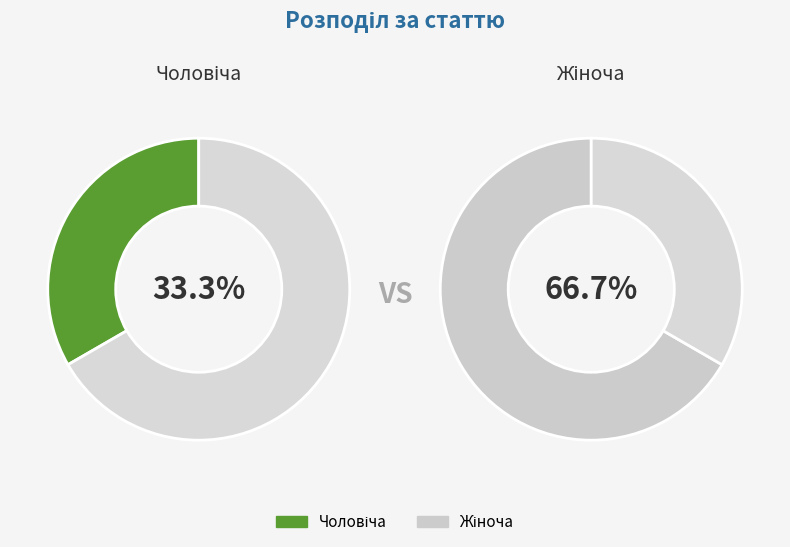

Is it true that Чоловіча is 46% of the pie?

False